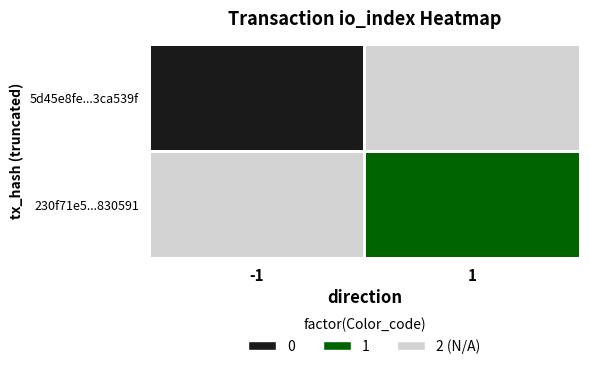

At io_index, list the series in order from smallest to largest.

5d45e8fe0e03272d5cb652ee550b873e3ca539f, 230f71e5167e35e4f8cebc3281370ddda830591